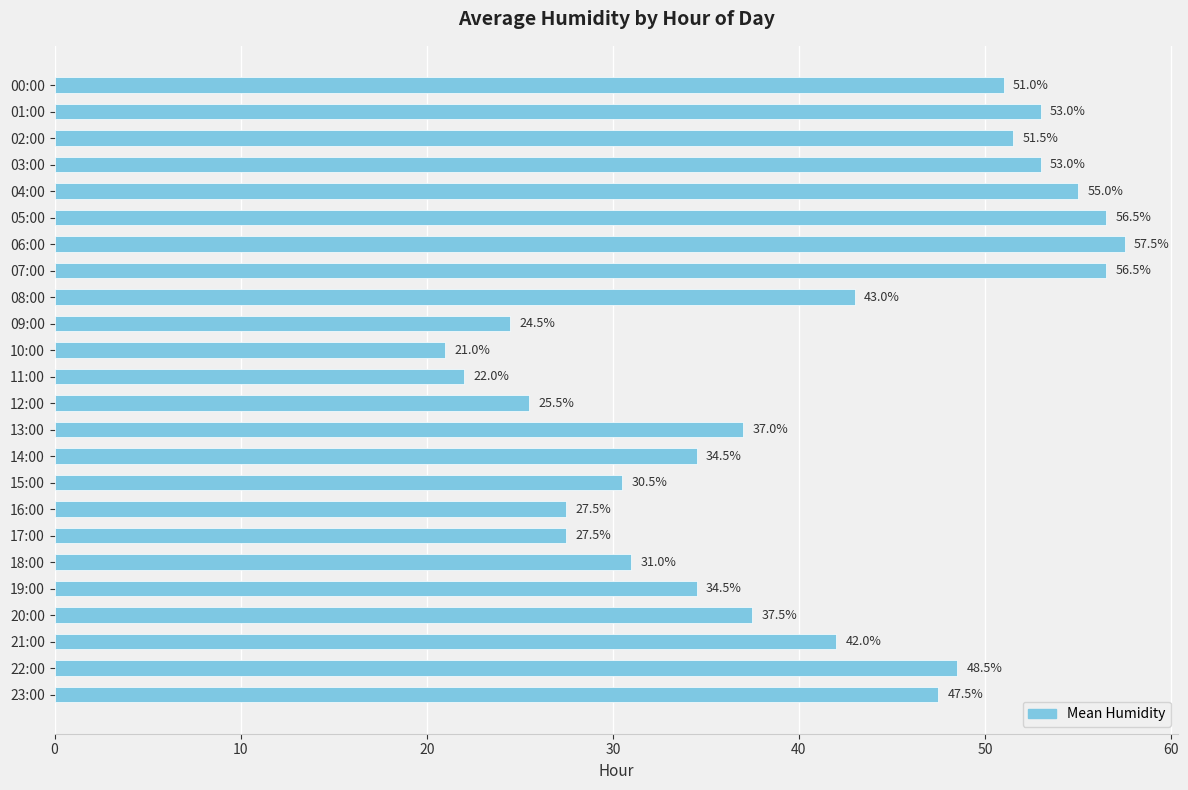

What is the greatest value displayed?

57.5